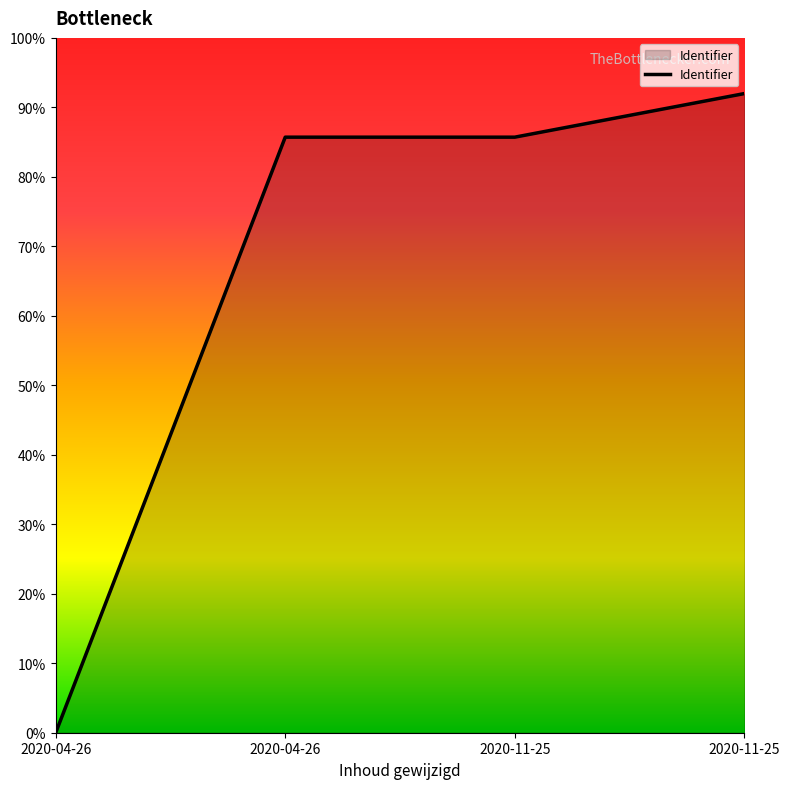

Does the chart display data point markers on the line(s)?

No